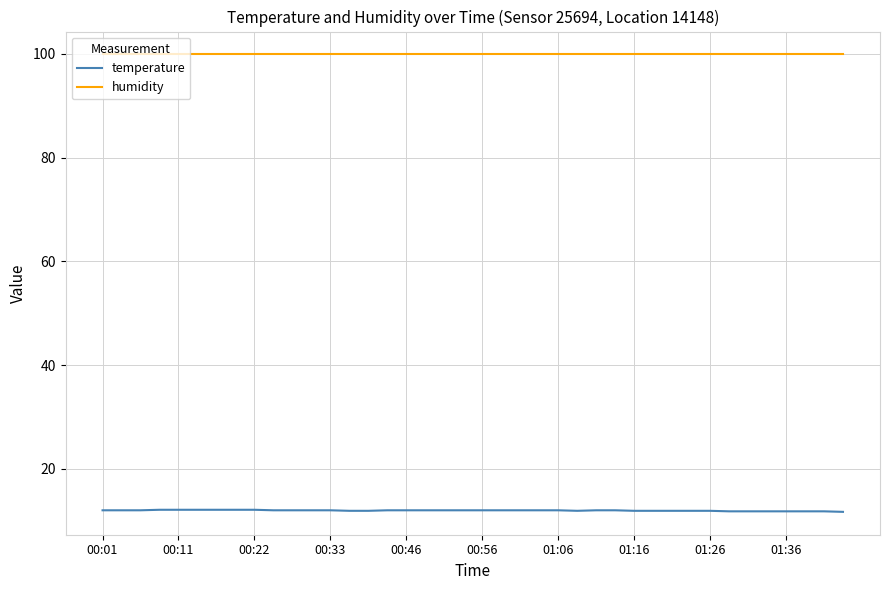

True or false: temperature and humidity intersect in this chart.

False